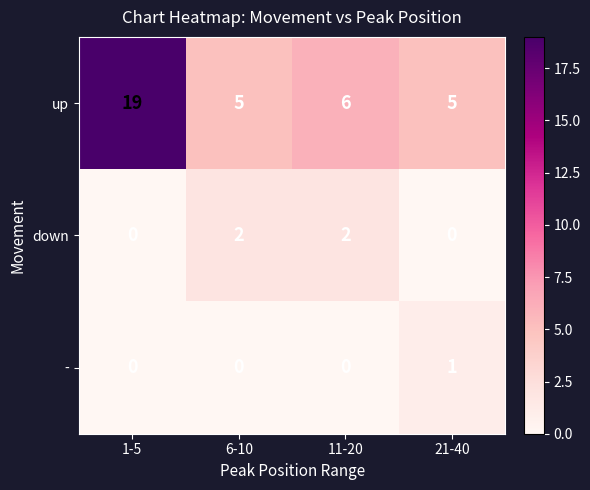

Reading right to left, transcribe all the data shown in this chart.

up: 5	6	5	19
down: 0	2	2	0
-: 1	0	0	0